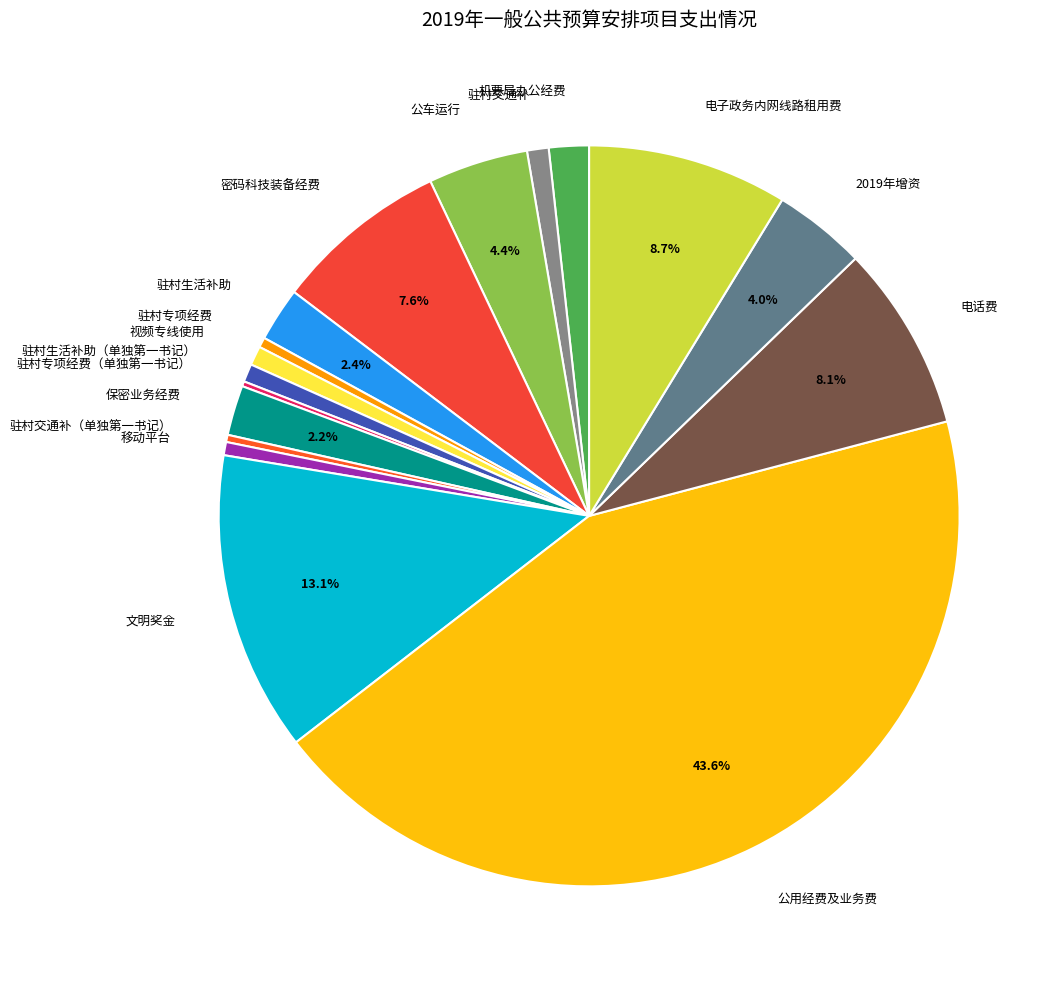

Which category has the biggest portion of the pie?

公用经费及业务费